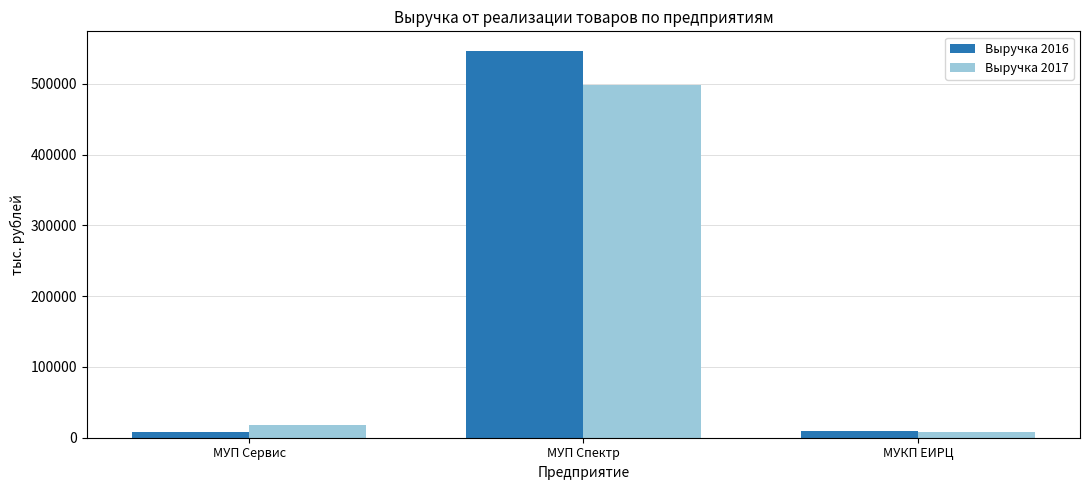

What is the sum of the Выручка 2016 values at МУП Сервис and МУП Спектр?

555748